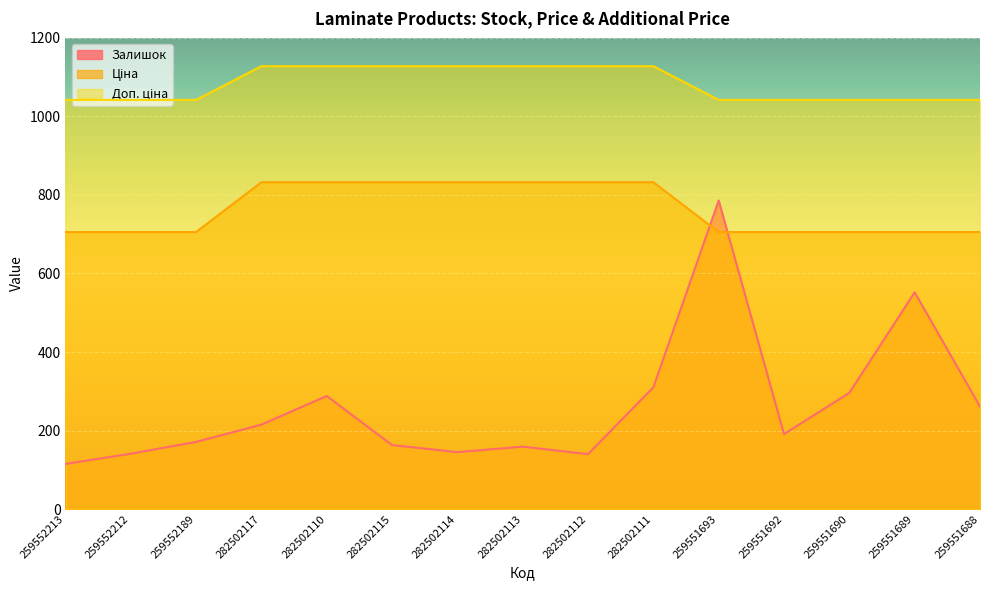

Reading left to right, extract all data points from this chart.

Залишок: 115.0	141.0	171.0	215.0	288.0	163.0	145.0	159.0	140.0	310.0	786.0	191.0	296.0	552.0	261.0
Ціна: 705.5	705.5	705.5	832.4	832.4	832.4	832.4	832.4	832.4	832.4	705.5	705.5	705.5	705.5	705.5
Доп. ціна: 1042.0	1042.0	1042.0	1128.0	1128.0	1128.0	1128.0	1128.0	1128.0	1128.0	1042.0	1042.0	1042.0	1042.0	1042.0